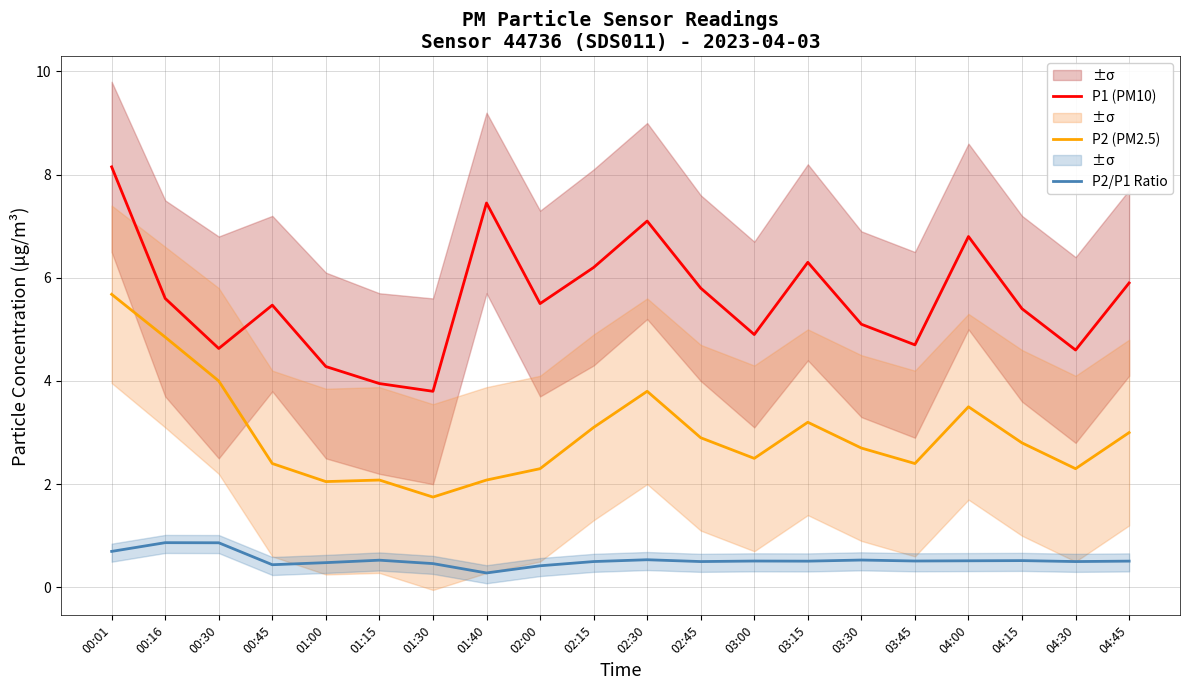

Count the number of data series in this chart.

3